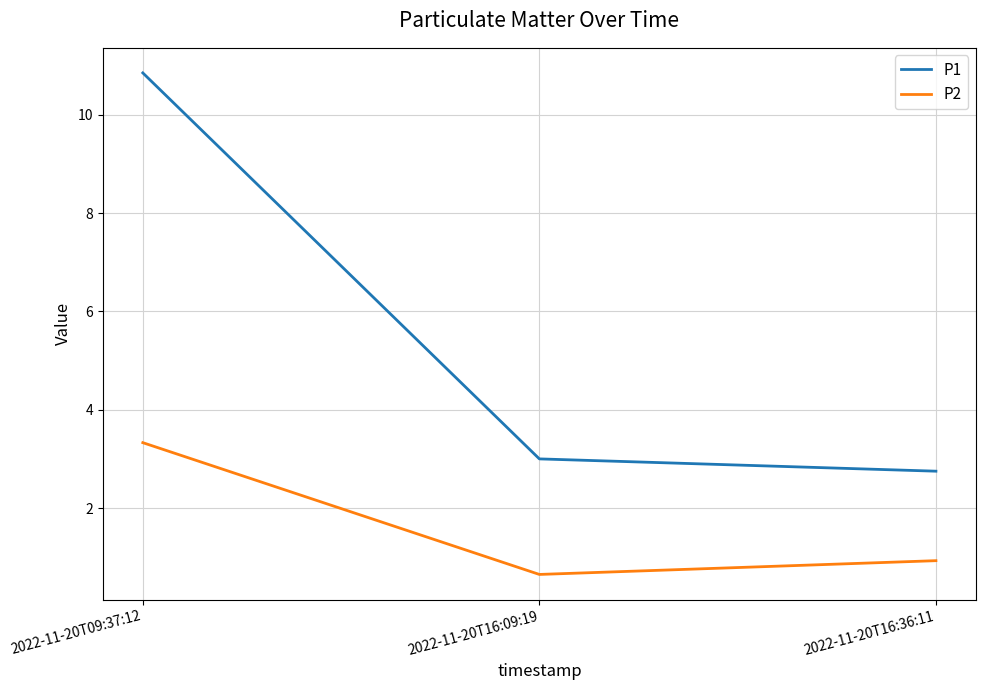

What is the difference between the maximum and minimum values in the P1 series?

8.1